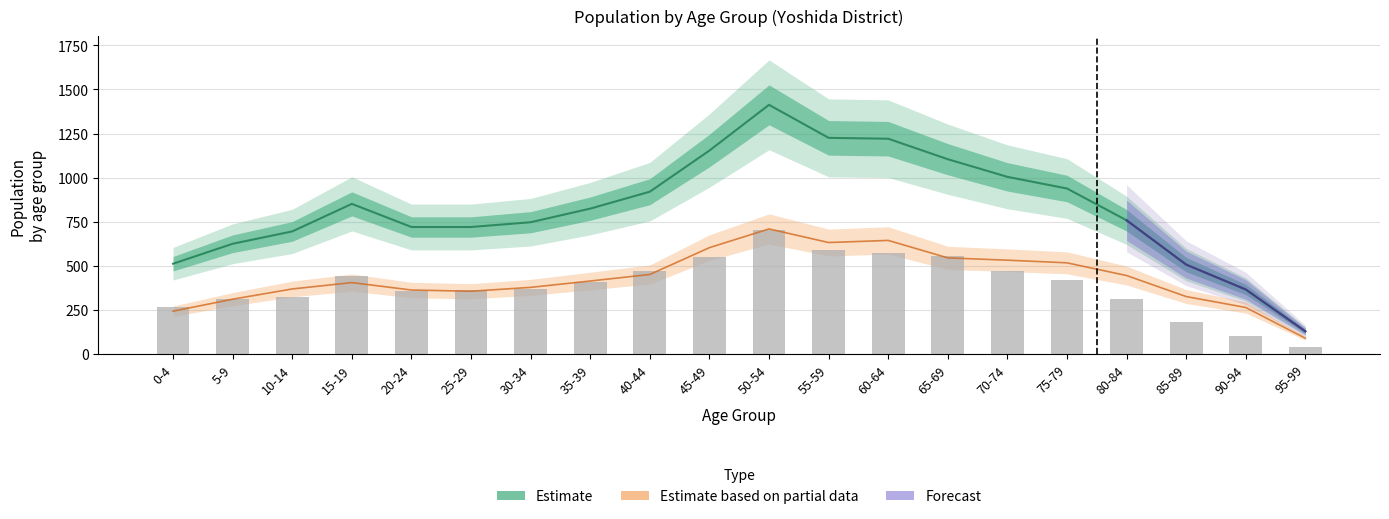

What is the sum of the Male values at 95-99 and 75-79?

460